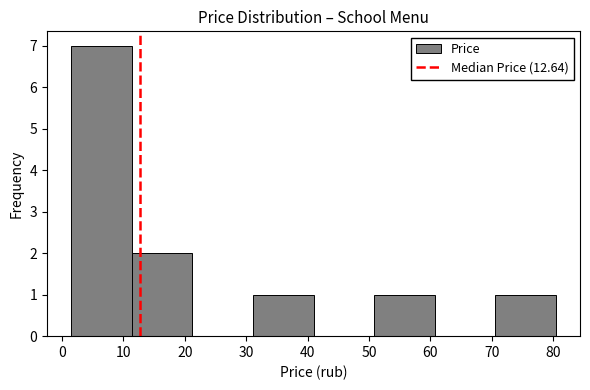

Reading left to right, list every bar in this chart as the range it spans on the x-axis followed by its height. Neither the bar edges nor the heights are printed on the chart, so give them approximately, as read against the axes.

2 to 11: 7
11 to 21: 2
21 to 31: 0
31 to 41: 1
41 to 51: 0
51 to 61: 1
61 to 71: 0
71 to 80: 1